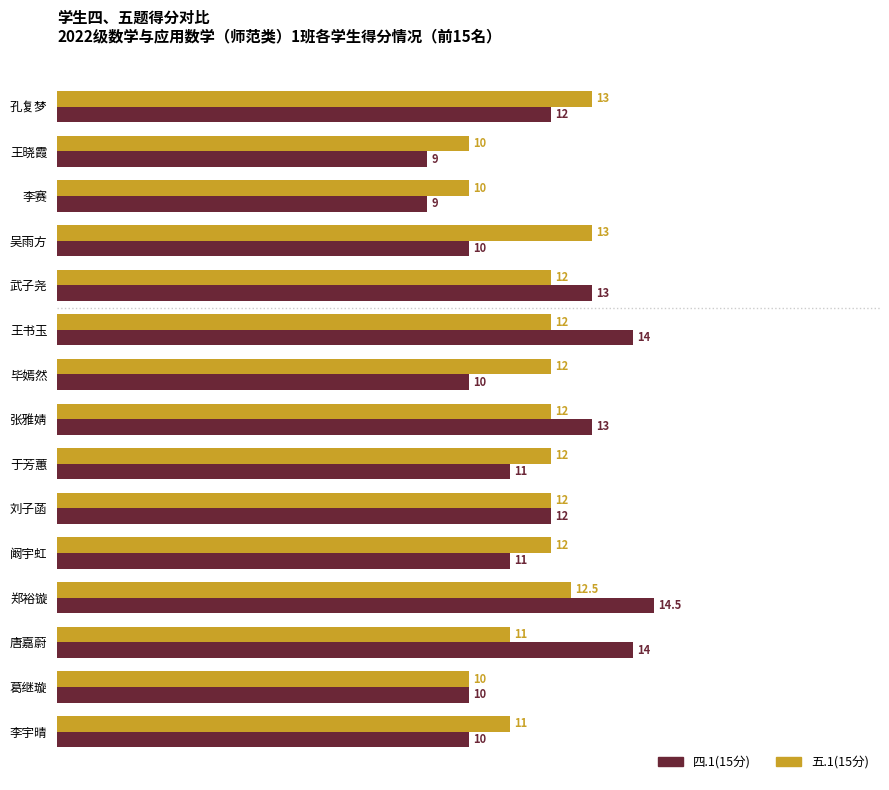

What is the minimum value for 四.1(15分)?

9.0